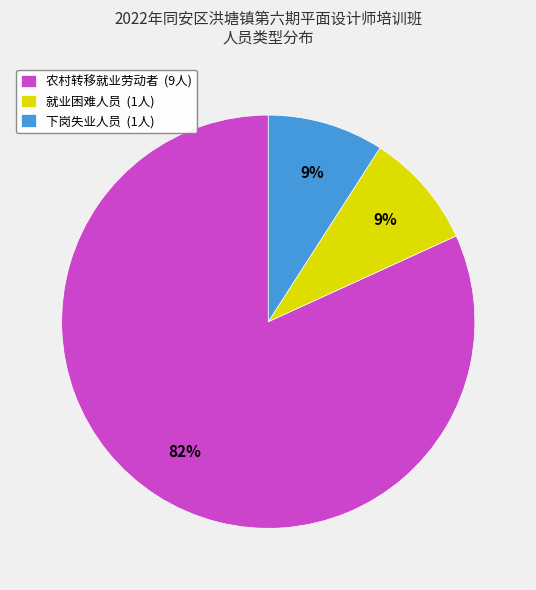

Which slice is the largest?

农村转移就业劳动者